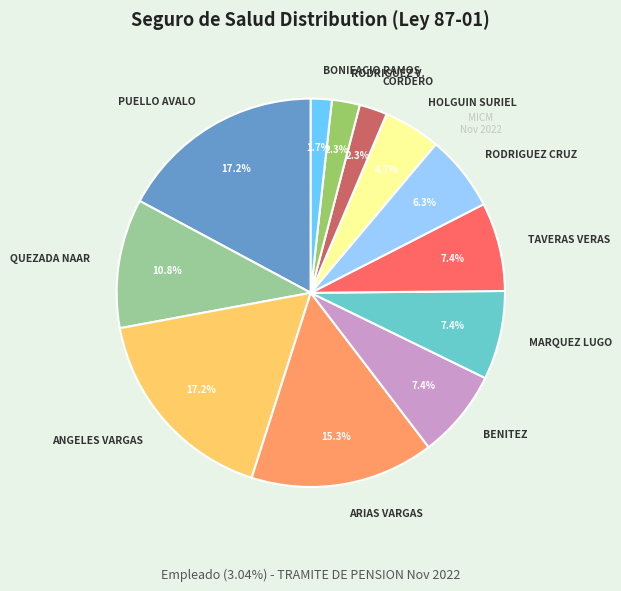

Is the sum of TAVERAS VERAS and ARIAS VARGAS greater than half?

No